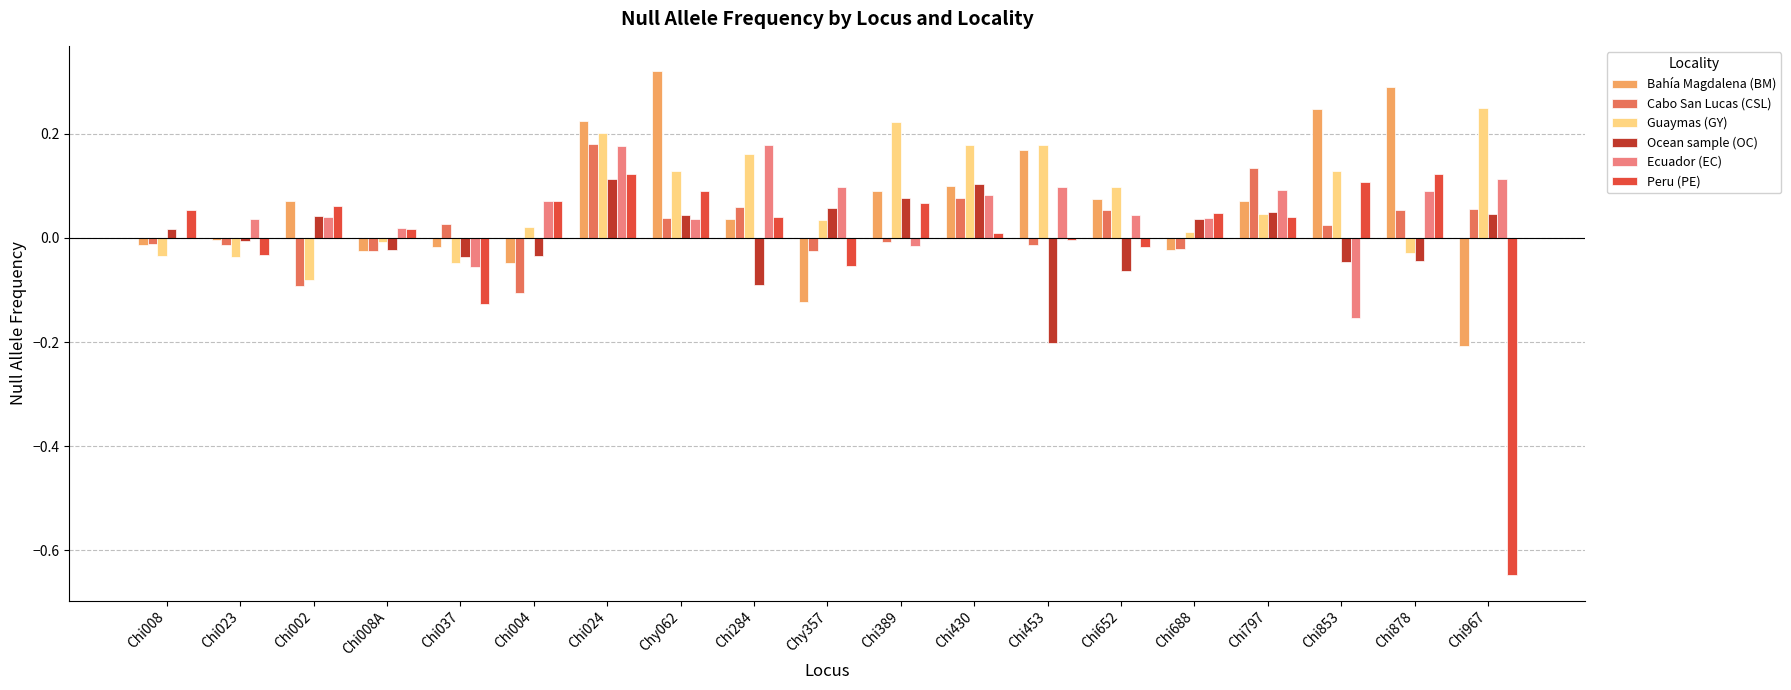

Which series has the largest total across all categories?

Guaymas (GY)